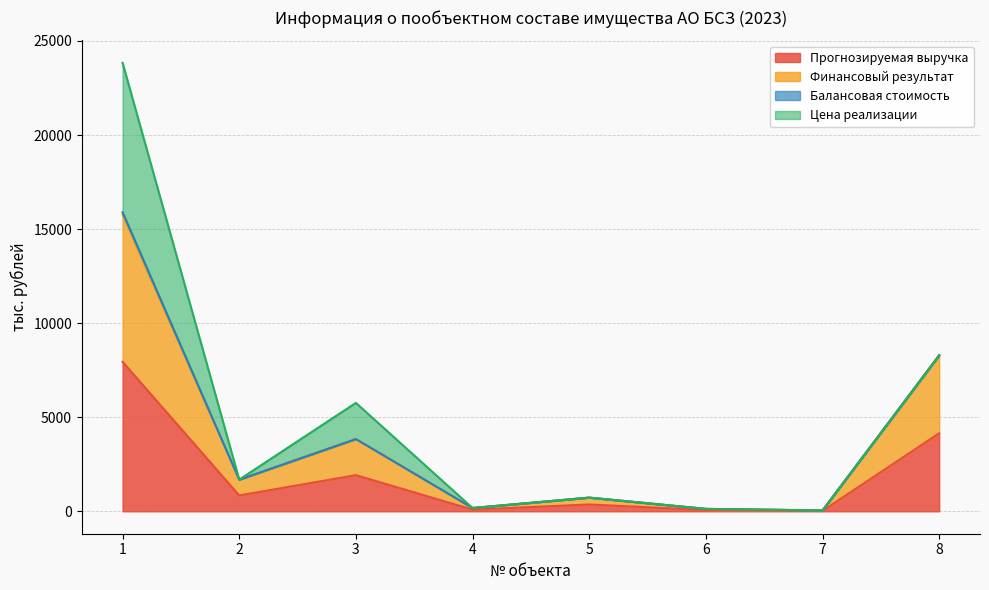

What is the lowest value of the Финансовый результат series?

45.0